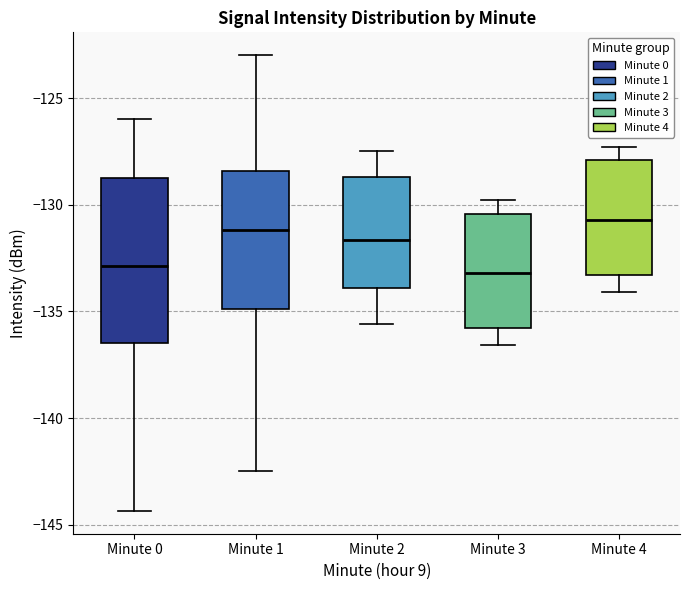

Which box's median line is the highest?

Minute 4